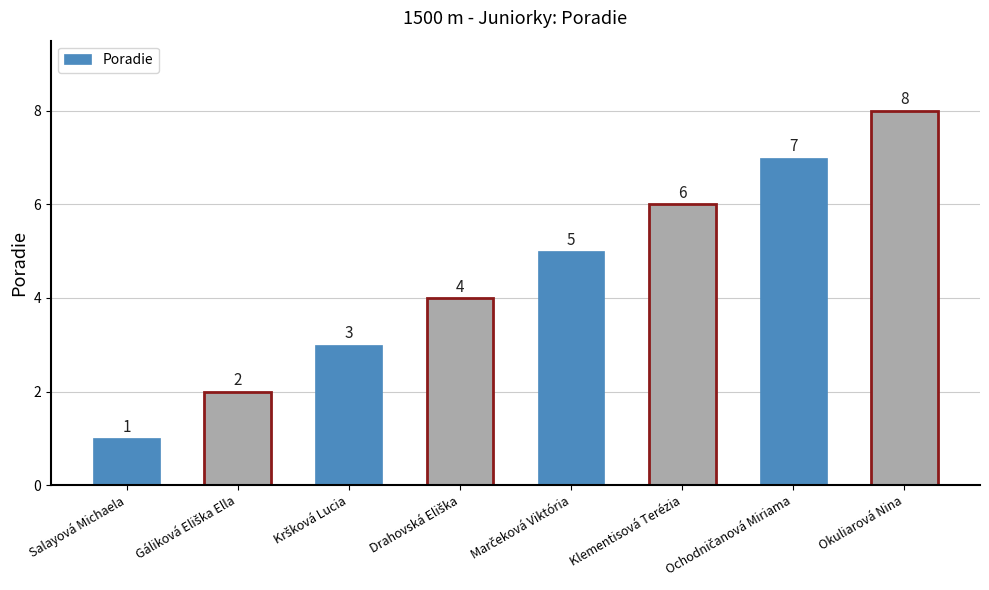

How many data points are less than 5?

4